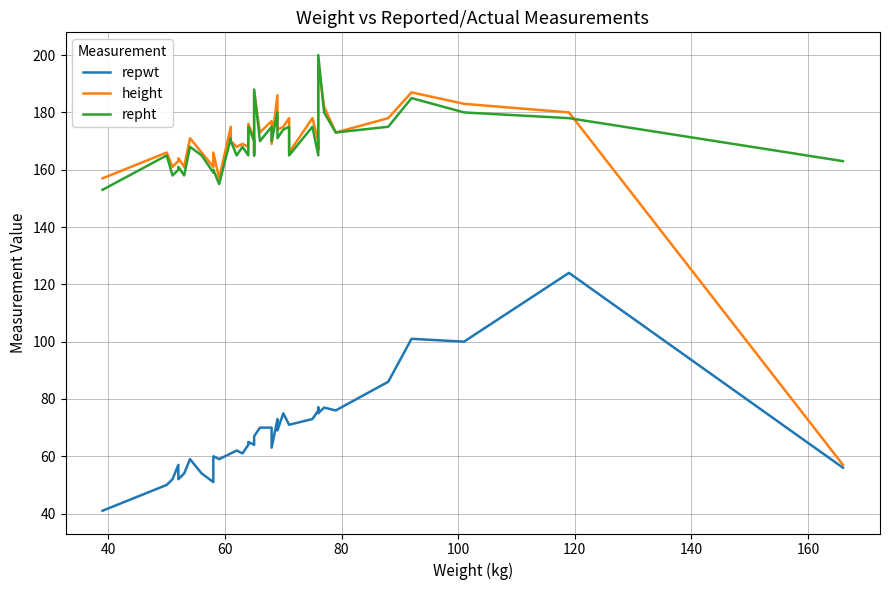

What is the value of the repwt point at the 31st from the left?

76